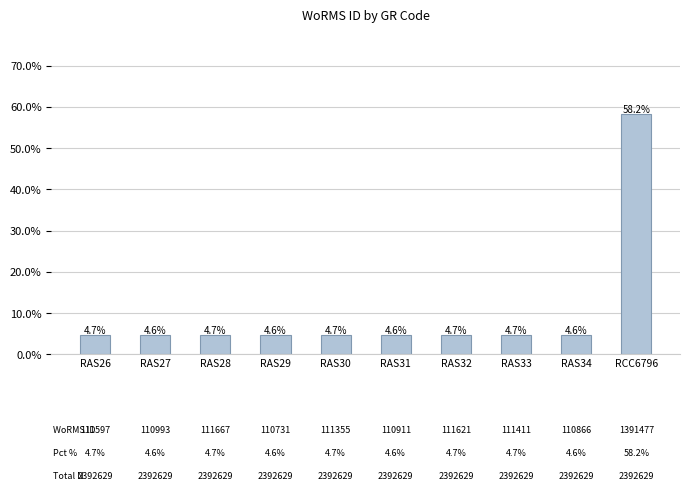

True or false: the data shows 4.6 at RAS29.

True